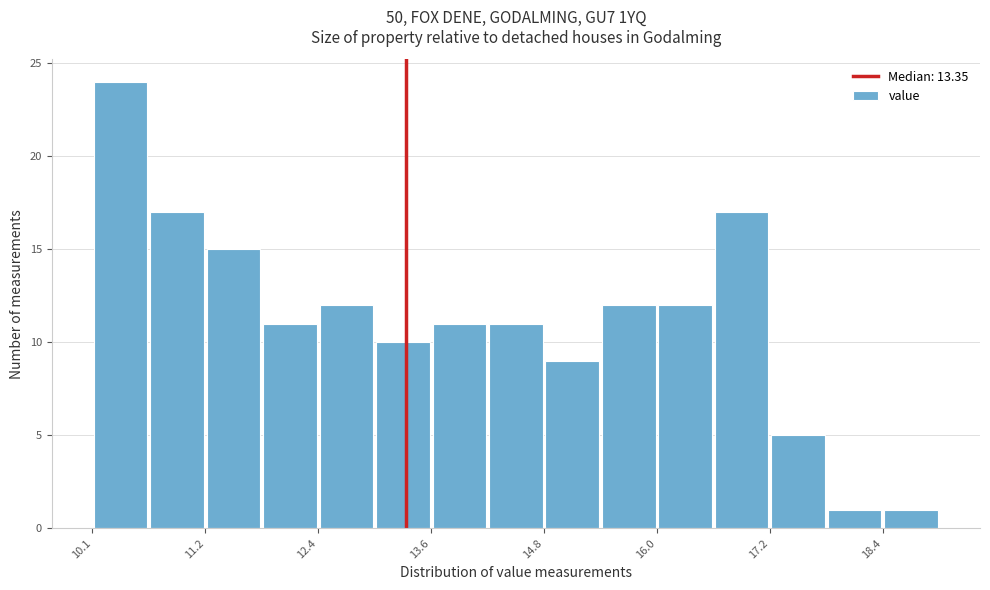

Read against the x-axis, roughly where is the centre of the tallest bar?

10.4